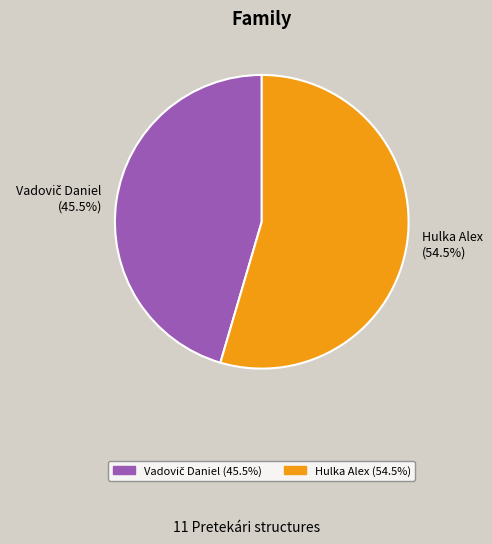

To the nearest percent, what is the difference between the largest and smallest slice percentages?

9%